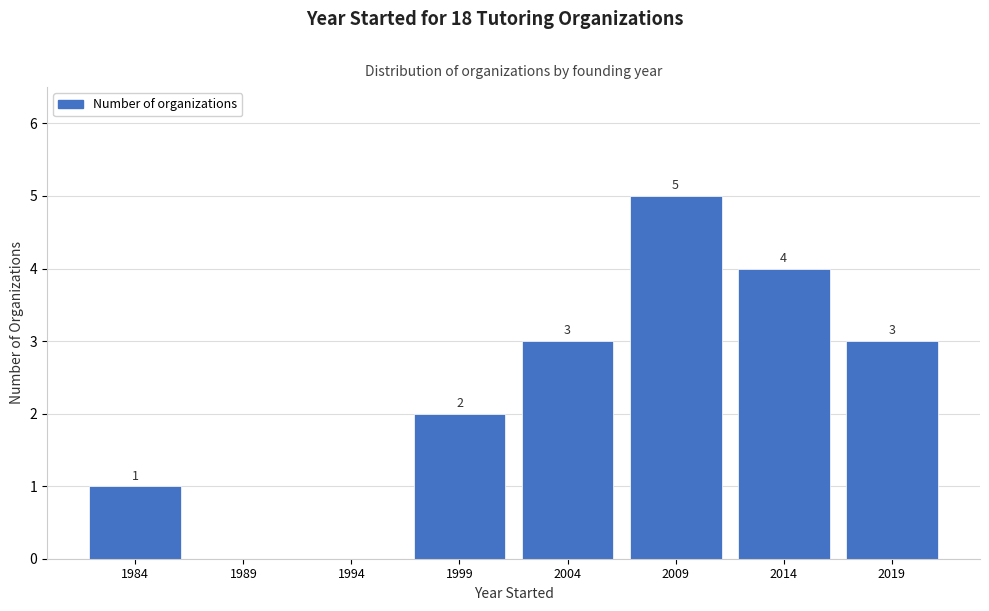

Reading right to left, what are all the values shown in this chart?

2019=3	2014=4	2009=5	2004=3	1999=2	1994=0	1989=0	1984=1